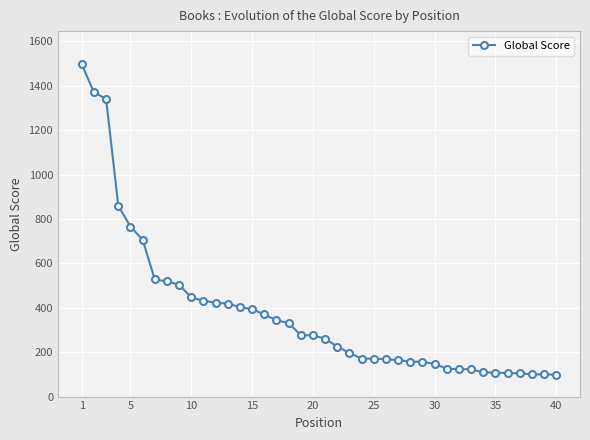

What is the difference between the maximum and minimum values?

1398